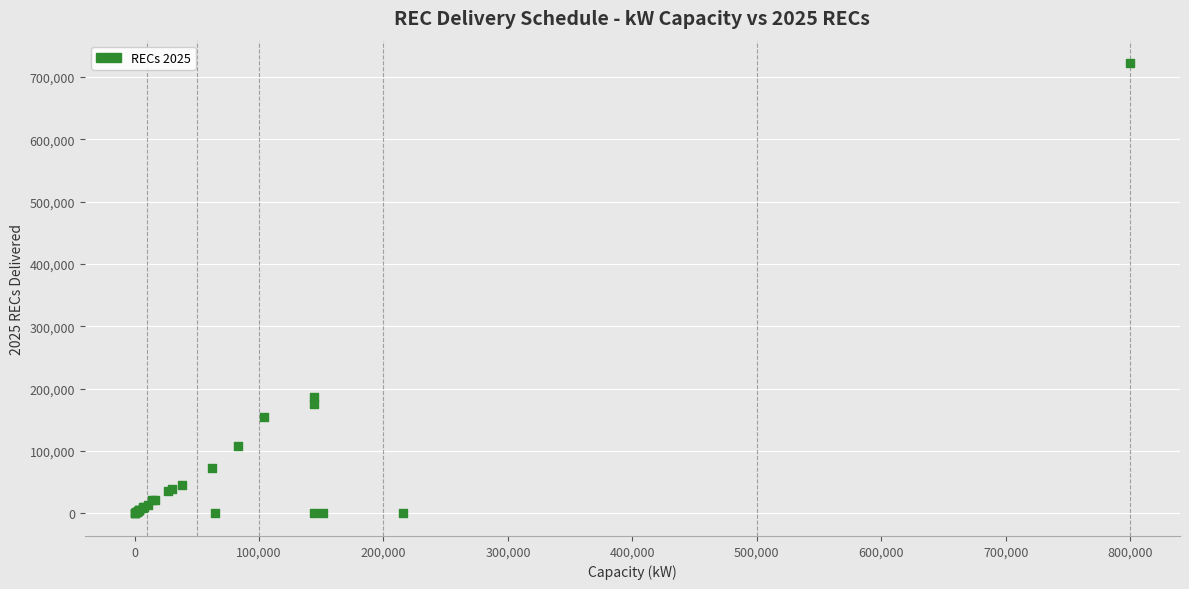

What Y value in the scatter plot is closest to 361183?

186317.6